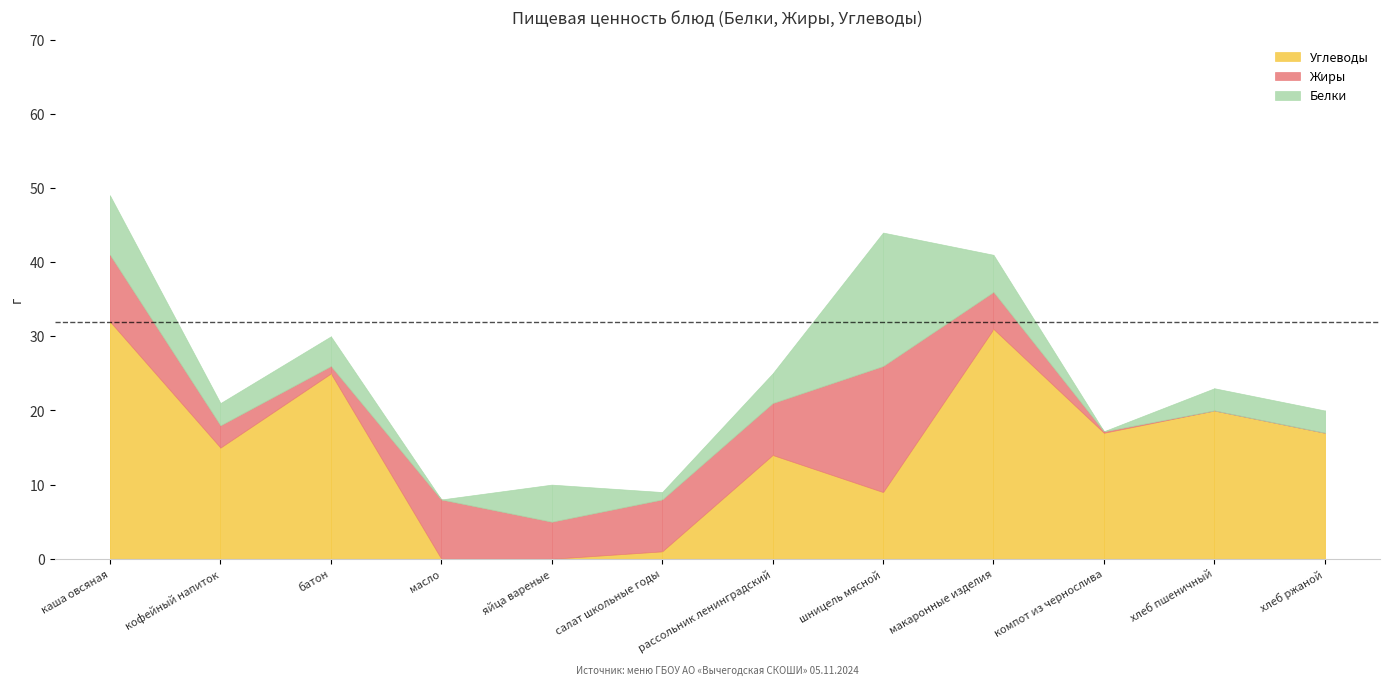

Which label corresponds to the smallest value in the chart?

масло